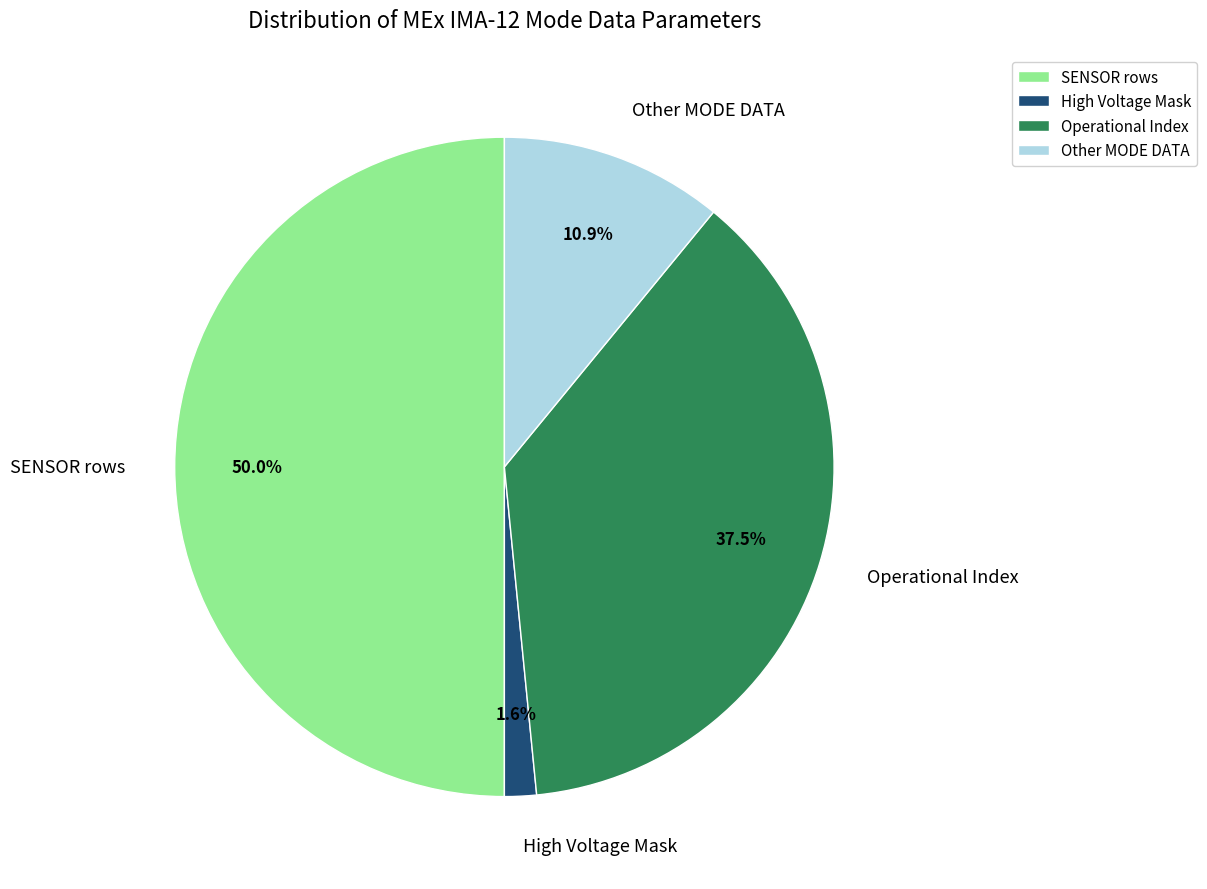

Count the number of slices in the pie.

4